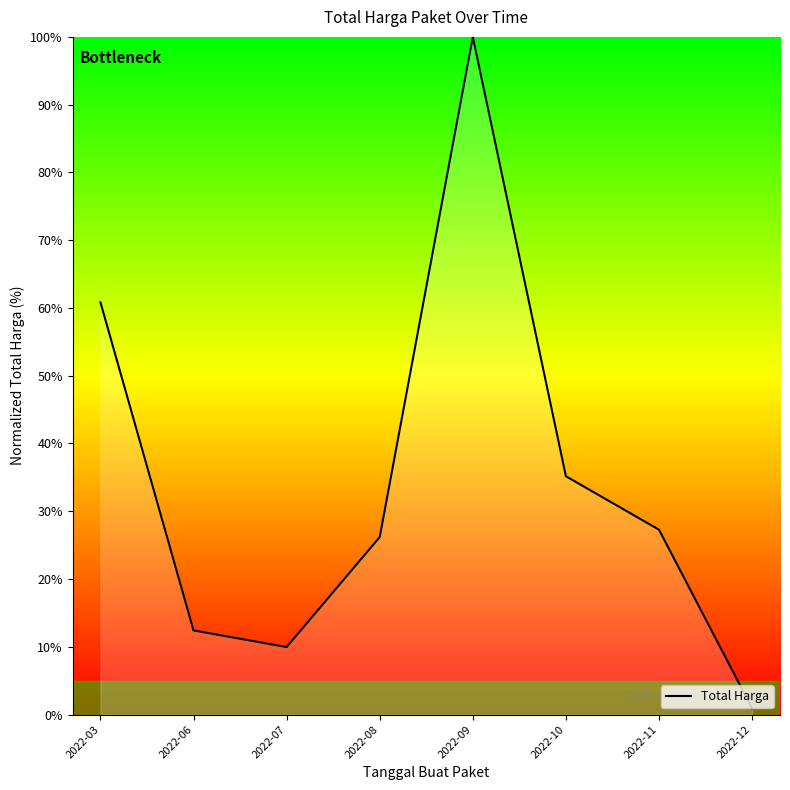

Reading left to right, what are all the values shown in this chart?

60.8	12.4	10.0	26.2	100.0	35.2	27.3	0.9